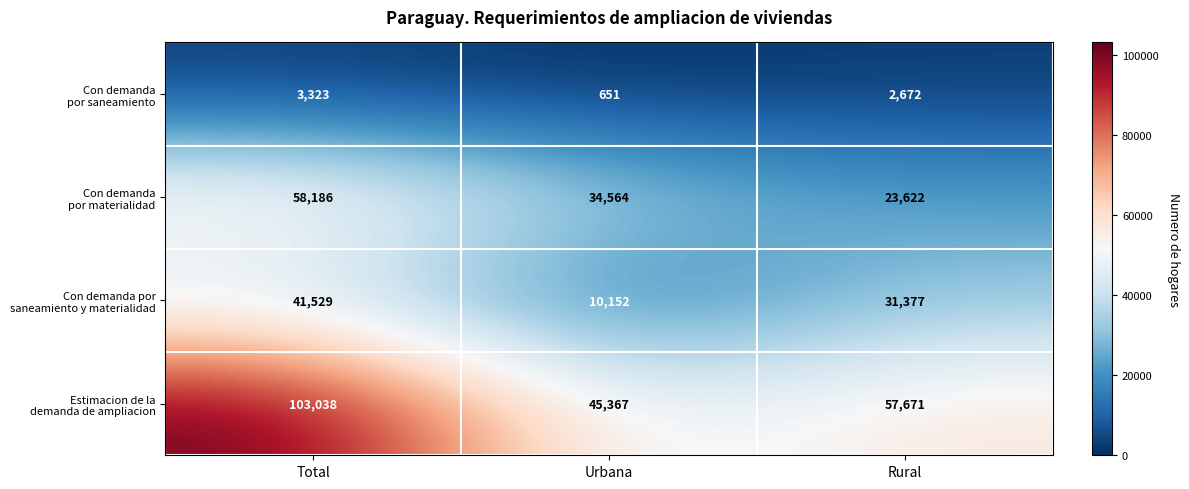

What is the greatest value displayed?

103038